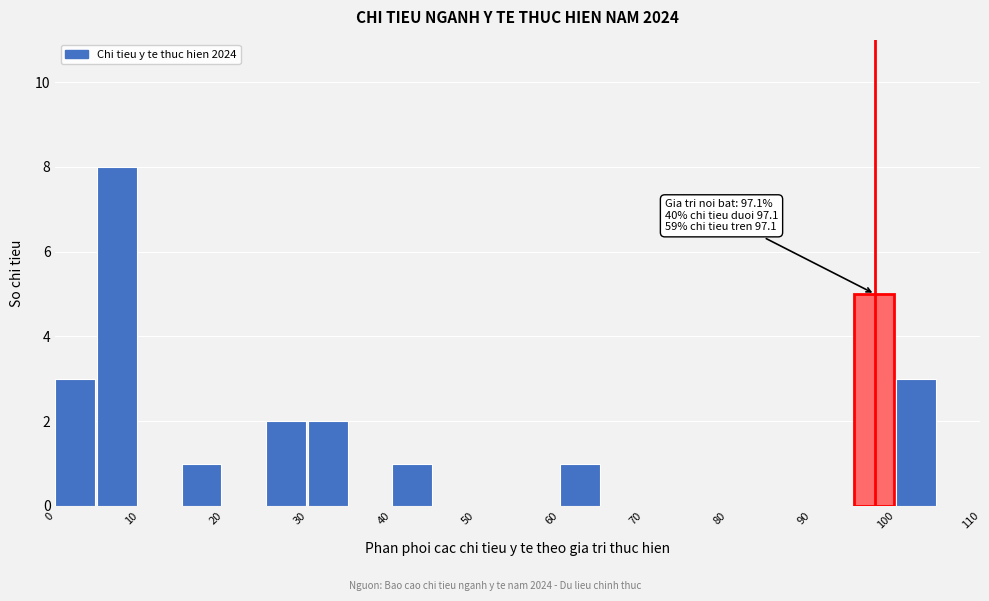

Over which range of the x-axis is the bar tallest?

5 to 10